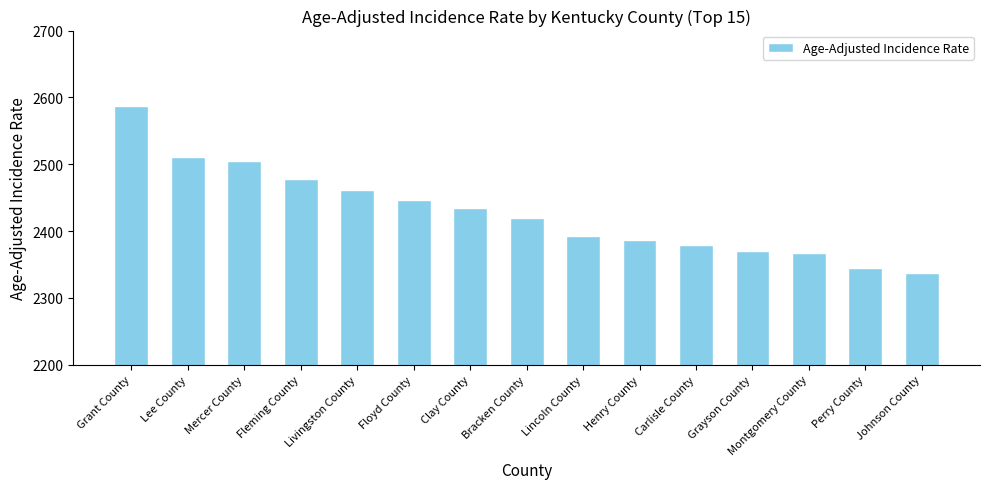

At which label does the data first exceed 2419?

Grant County